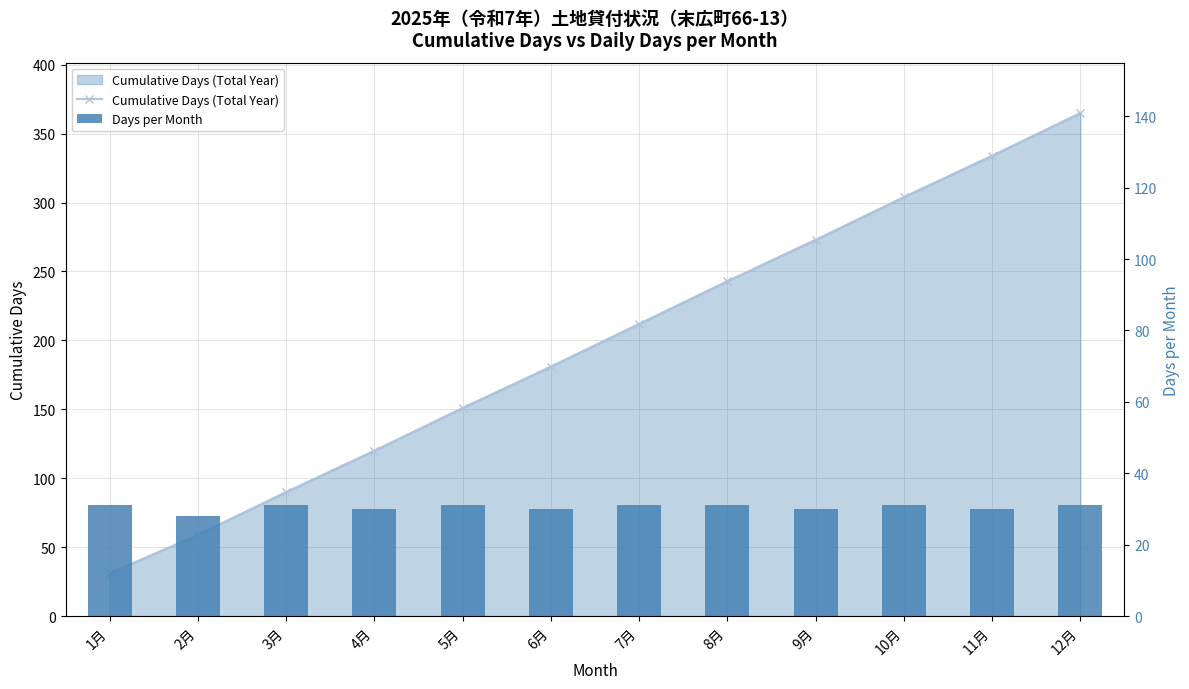

Reading left to right, list all the values displayed in this chart.

Cumulative Days (Total Year): 1月=31	2月=59	3月=90	4月=120	5月=151	6月=181	7月=212	8月=243	9月=273	10月=304	11月=334	12月=365
Days per Month: 1月=31	2月=28	3月=31	4月=30	5月=31	6月=30	7月=31	8月=31	9月=30	10月=31	11月=30	12月=31